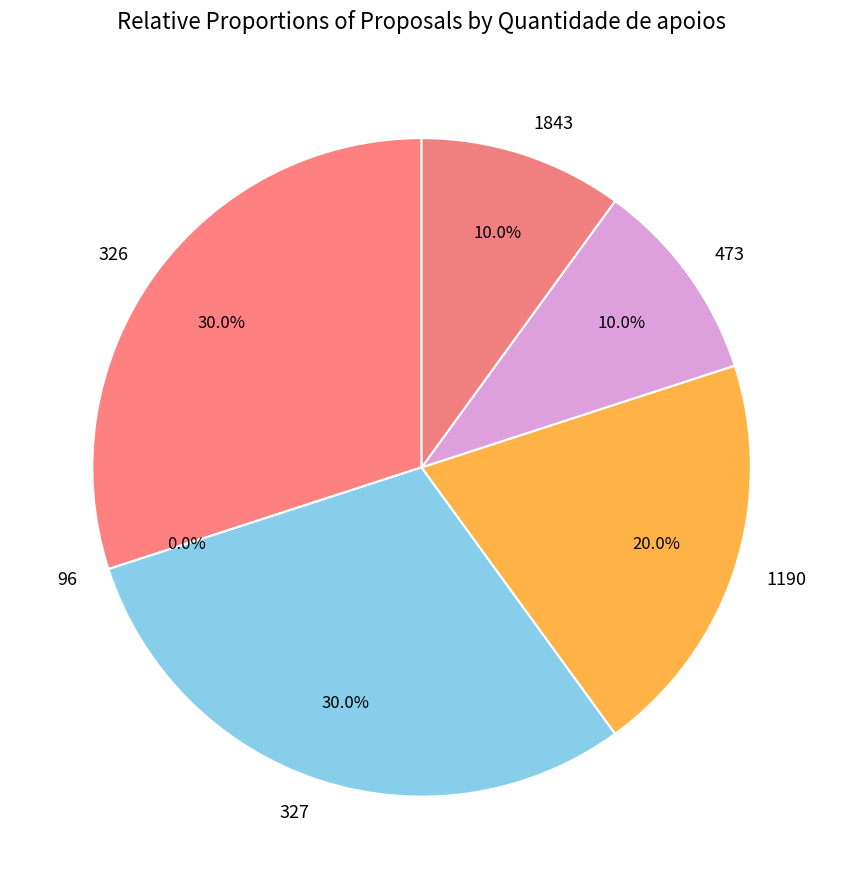

The 327 slice represents 30% of the pie. True or false?

True